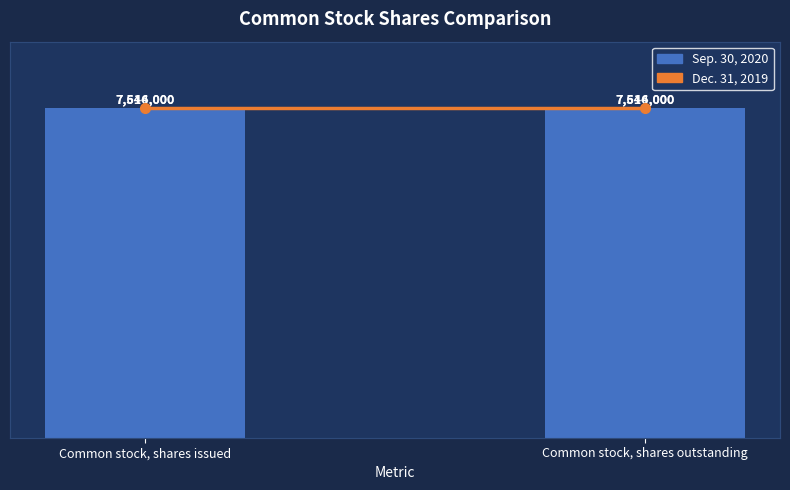

What is the difference between the highest and lowest values at Common stock, shares issued?

132000